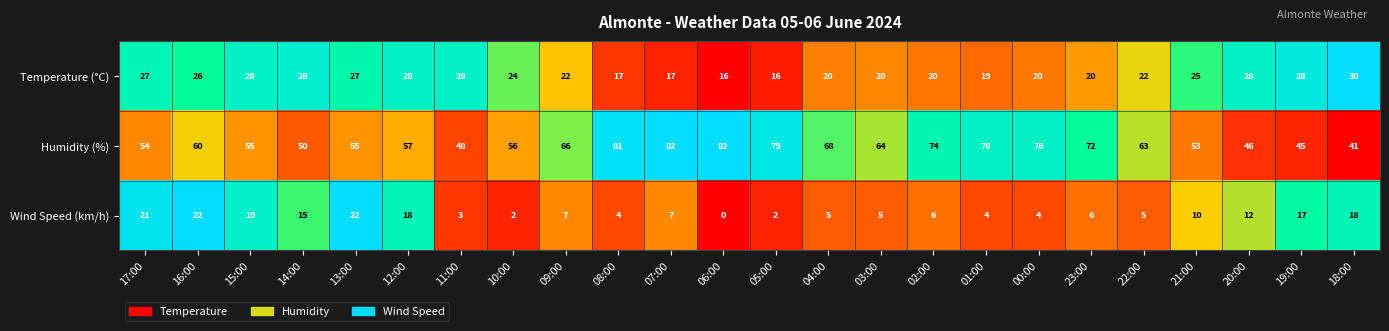

The value of Temperature (°C) at 18:00 is 50. True or false?

False